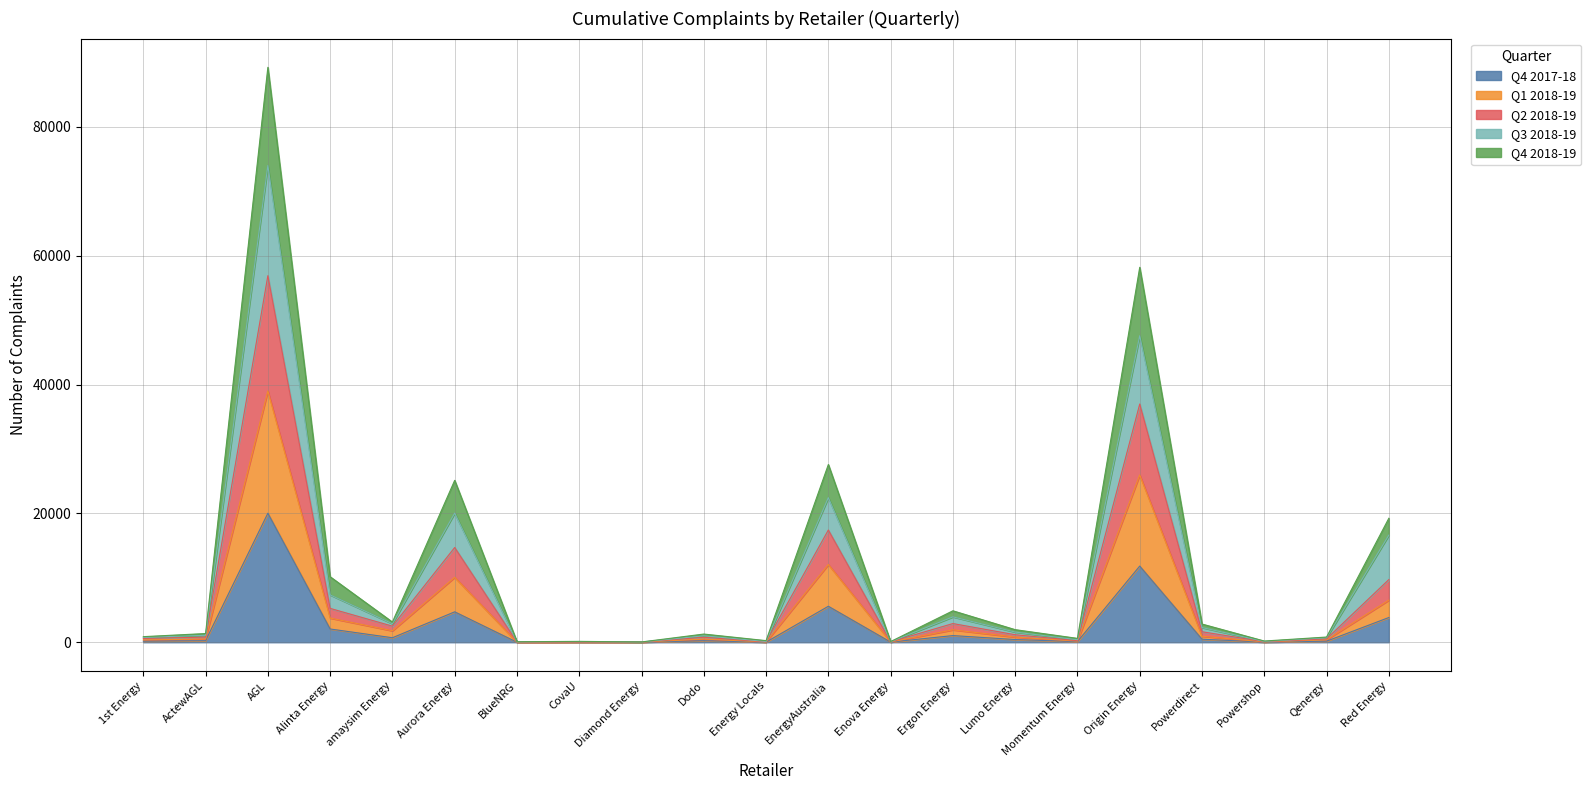

Reading right to left, what are all the values shown in this chart?

Q4 2017-18: Red Energy=3840	Qenergy=168	Powershop=20	Powerdirect=475	Origin Energy=11824	Momentum Energy=99	Lumo Energy=421	Ergon Energy=1036	Enova Energy=24	EnergyAustralia=5586	Energy Locals=17	Dodo=239	Diamond Energy=14	CovaU=8	BlueNRG=4	Aurora Energy=4723	amaysim Energy=700	Alinta Energy=2059	AGL=20029	ActewAGL=245	1st Energy=164
Q1 2018-19: Red Energy=6539	Qenergy=382	Powershop=51	Powerdirect=935	Origin Energy=25969	Momentum Energy=175	Lumo Energy=806	Ergon Energy=1928	Enova Energy=49	EnergyAustralia=12069	Energy Locals=43	Dodo=496	Diamond Energy=22	CovaU=48	BlueNRG=10	Aurora Energy=10082	amaysim Energy=1783	Alinta Energy=3755	AGL=38996	ActewAGL=503	1st Energy=361
Q2 2018-19: Red Energy=9727	Qenergy=528	Powershop=82	Powerdirect=1631	Origin Energy=36977	Momentum Energy=252	Lumo Energy=1166	Ergon Energy=2901	Enova Energy=70	EnergyAustralia=17421	Energy Locals=66	Dodo=776	Diamond Energy=35	CovaU=71	BlueNRG=33	Aurora Energy=14706	amaysim Energy=2499	Alinta Energy=5257	AGL=56897	ActewAGL=796	1st Energy=590
Q3 2018-19: Red Energy=16622	Qenergy=695	Powershop=128	Powerdirect=2280	Origin Energy=47586	Momentum Energy=392	Lumo Energy=1581	Ergon Energy=3941	Enova Energy=84	EnergyAustralia=22445	Energy Locals=125	Dodo=1003	Diamond Energy=41	CovaU=111	BlueNRG=56	Aurora Energy=20042	amaysim Energy=2874	Alinta Energy=7350	AGL=73998	ActewAGL=1083	1st Energy=746
Q4 2018-19: Red Energy=19244	Qenergy=810	Powershop=189	Powerdirect=2827	Origin Energy=58195	Momentum Energy=603	Lumo Energy=1955	Ergon Energy=4884	Enova Energy=106	EnergyAustralia=27586	Energy Locals=251	Dodo=1273	Diamond Energy=45	CovaU=137	BlueNRG=82	Aurora Energy=25132	amaysim Energy=3135	Alinta Energy=10171	AGL=89237	ActewAGL=1352	1st Energy=869